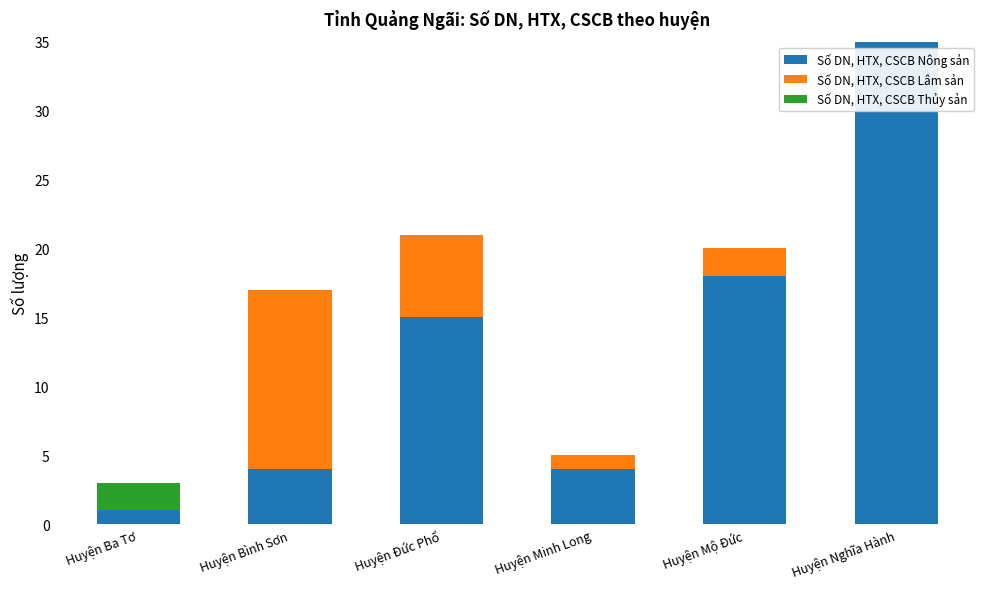

What is the sum of all Số DN, HTX, CSCB Nông sản values?

77